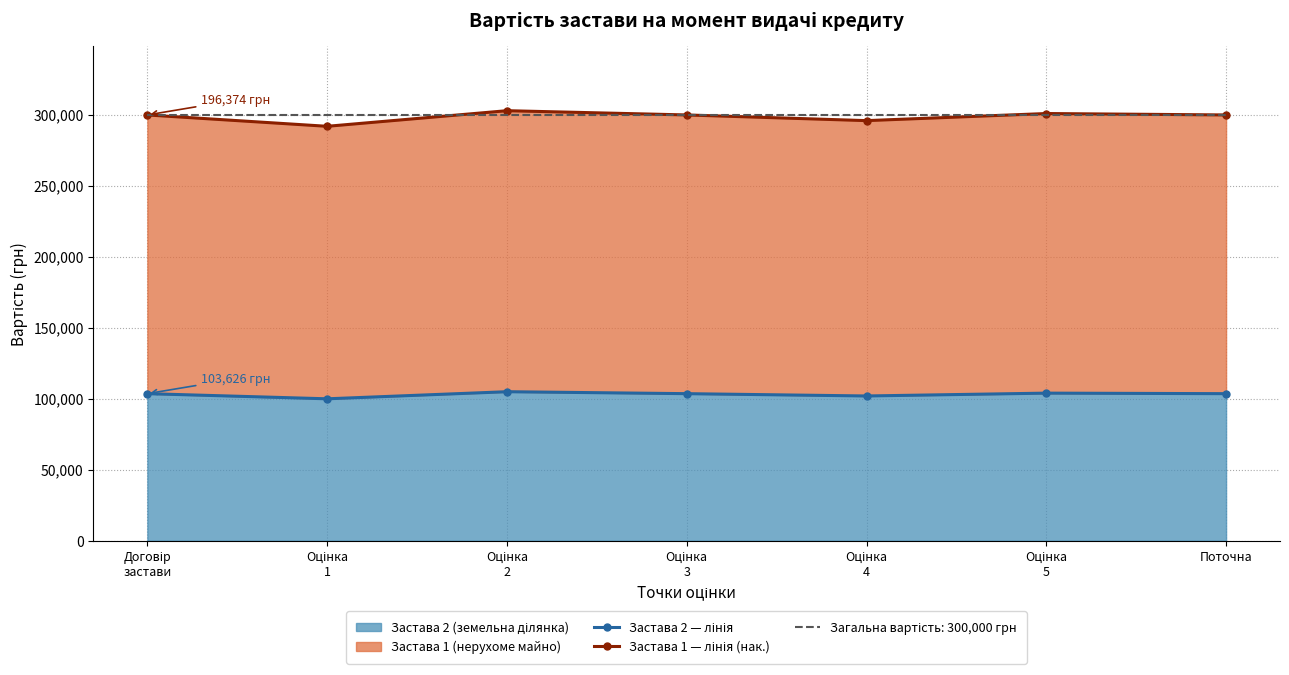

What is the greatest value displayed?

303000